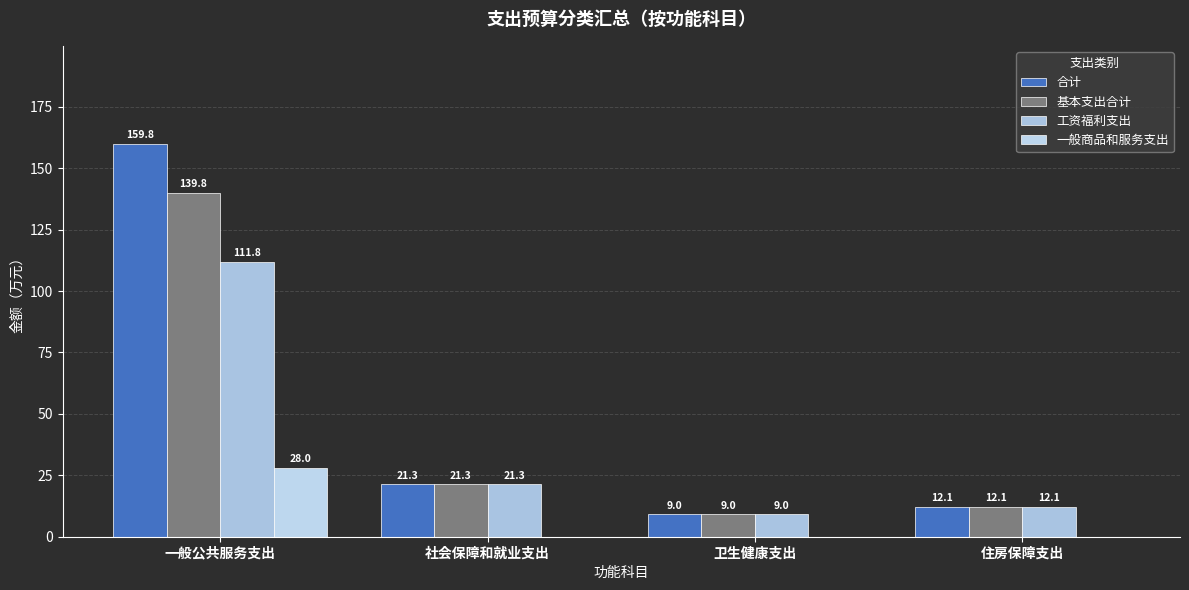

What is the average value of the 工资福利支出 series?

38.6